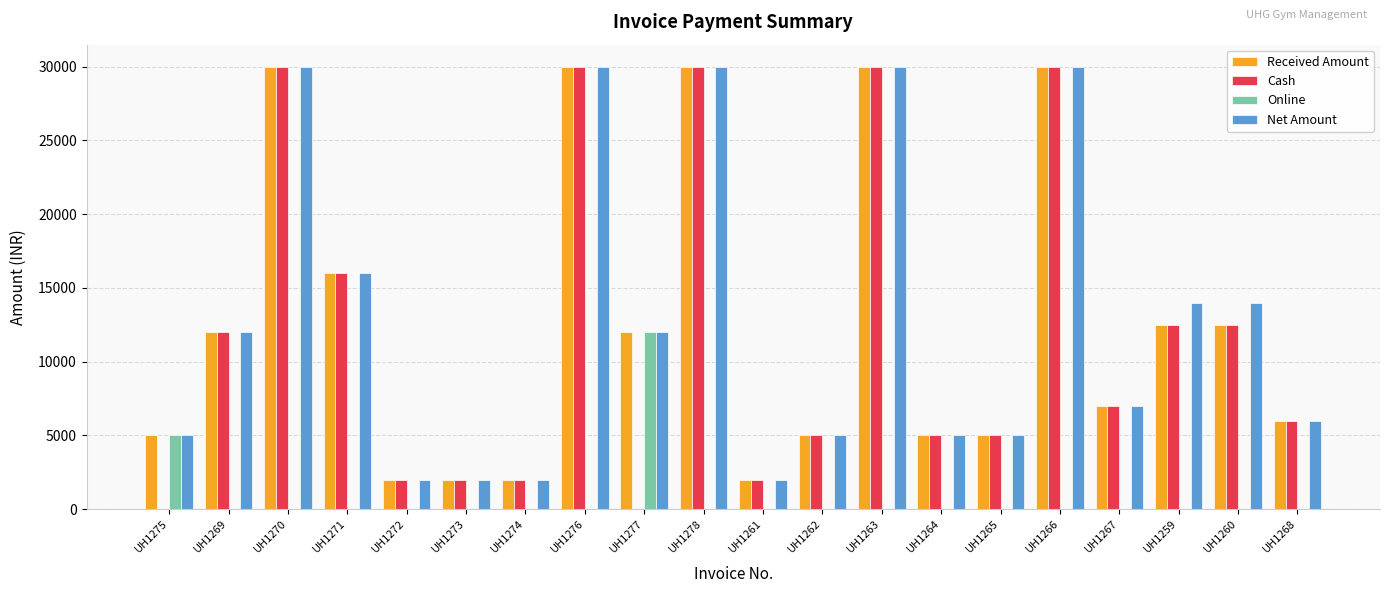

The value of Online at UH1263 is -7549. True or false?

False